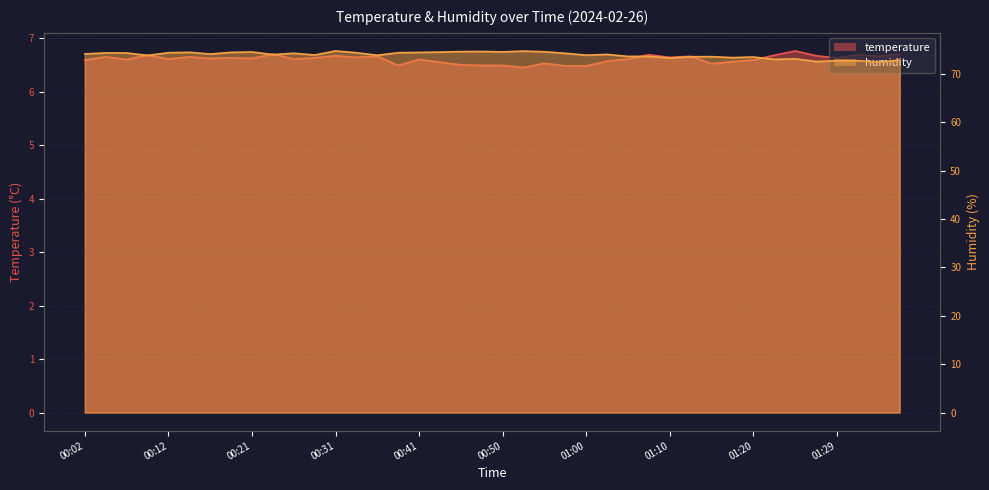

True or false: humidity and temperature cross at least once.

False